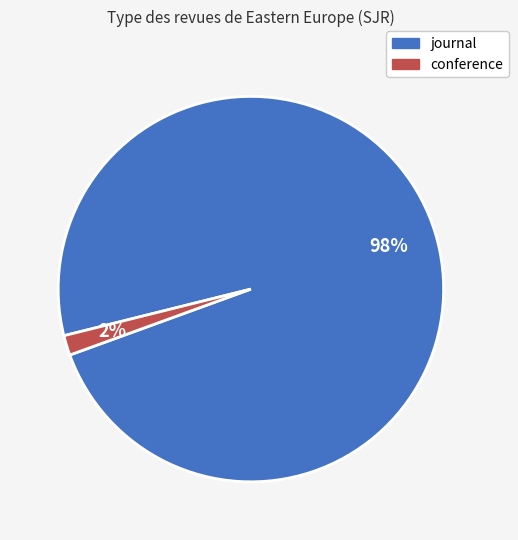

What is the majority slice?

journal